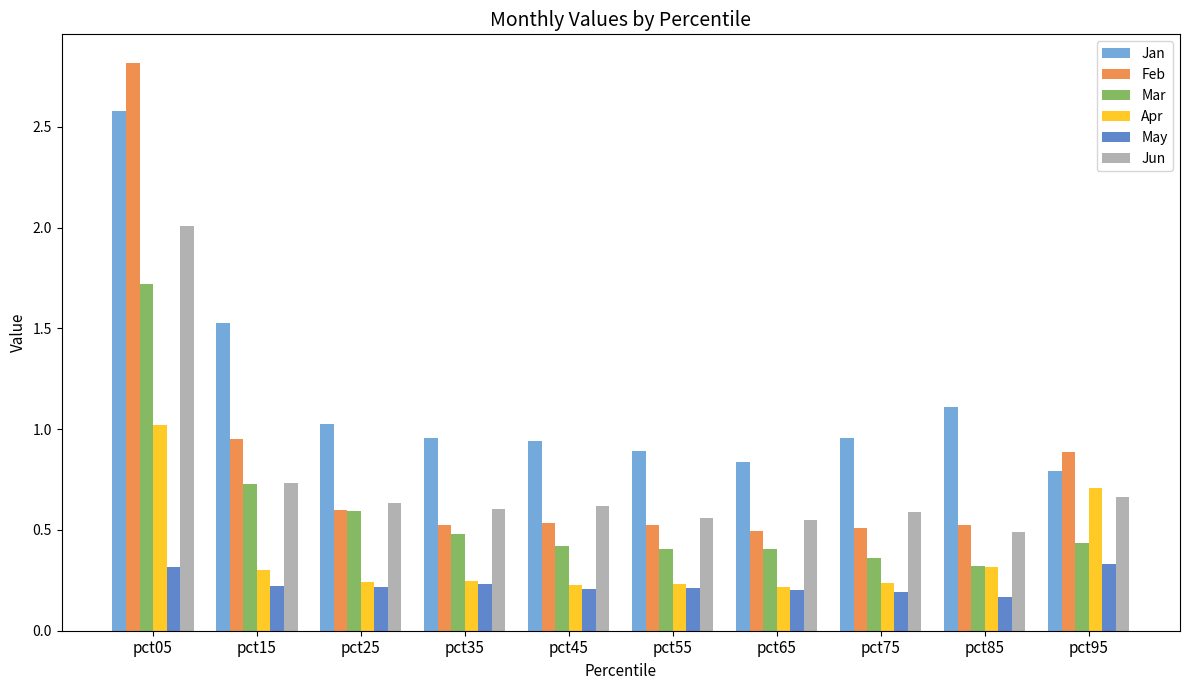

What is the sum of all Feb values?

8.4